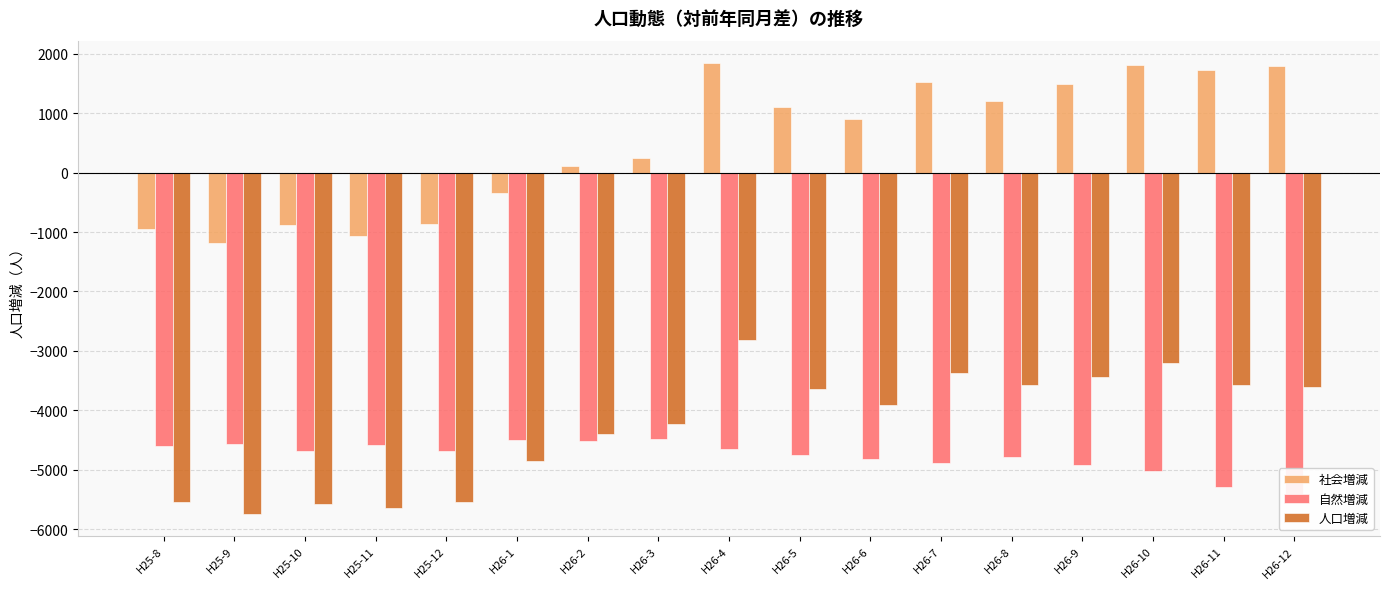

What is the approximate value of 自然増減 at H26-7?

-4885